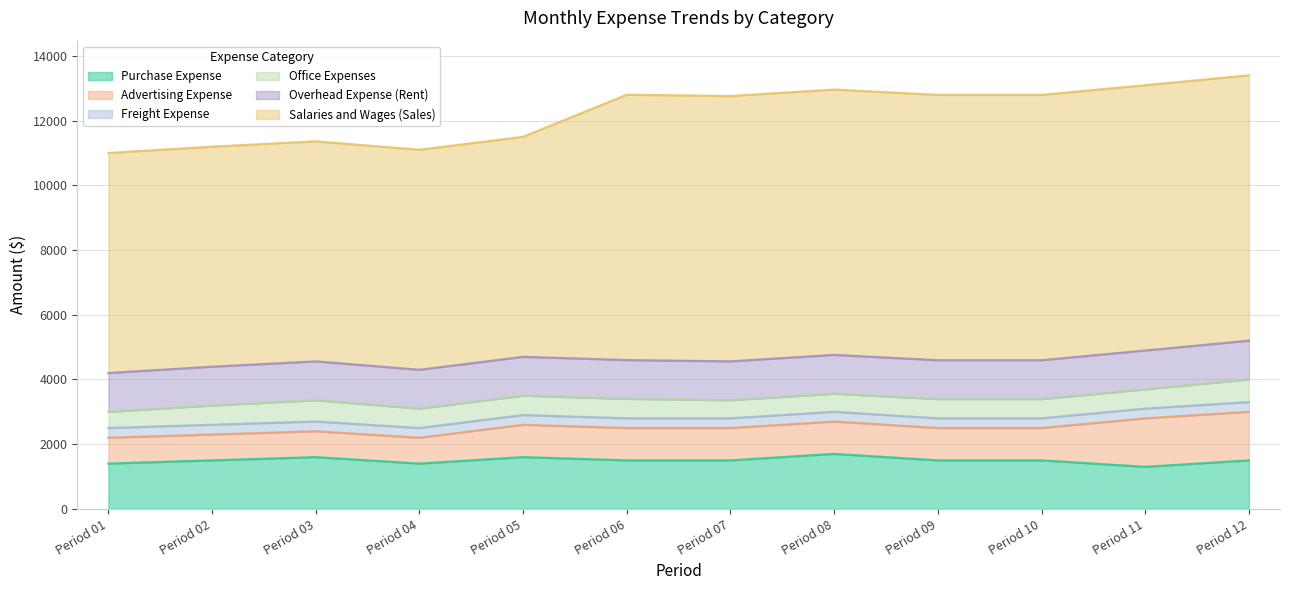

Which has a higher value, Period 06 or Period 04?

Period 06